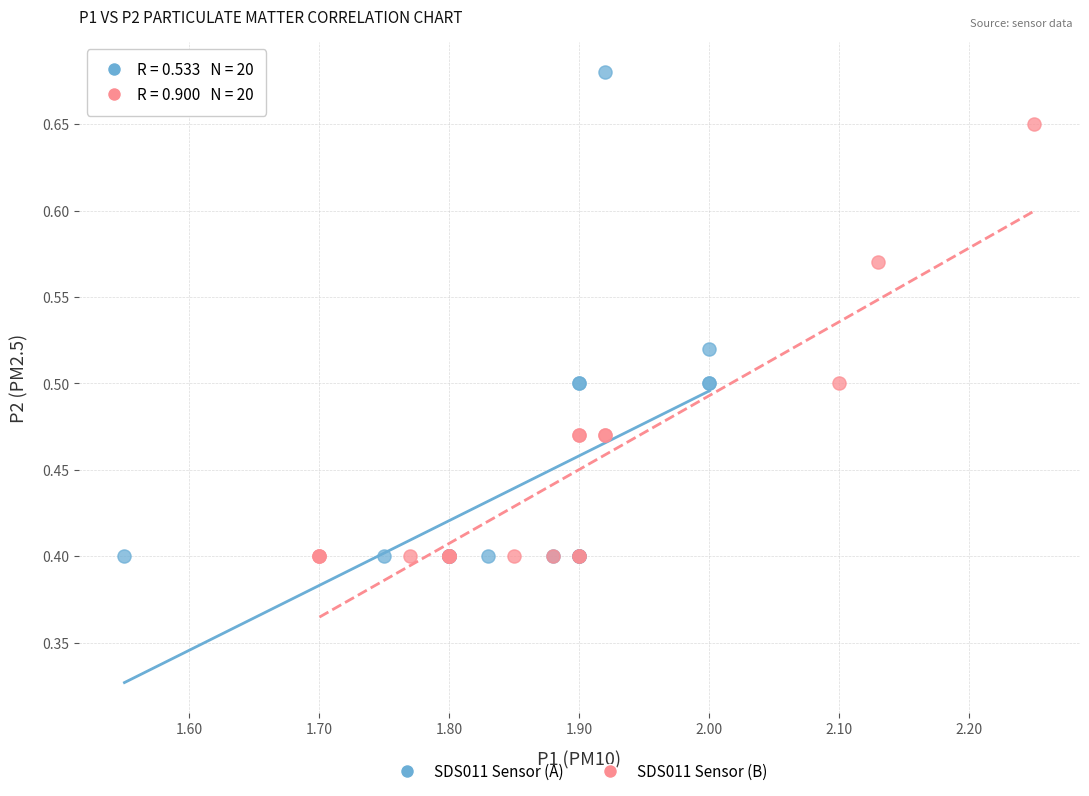

Which series contains the highest Y value?

SDS011 Sensor (A)